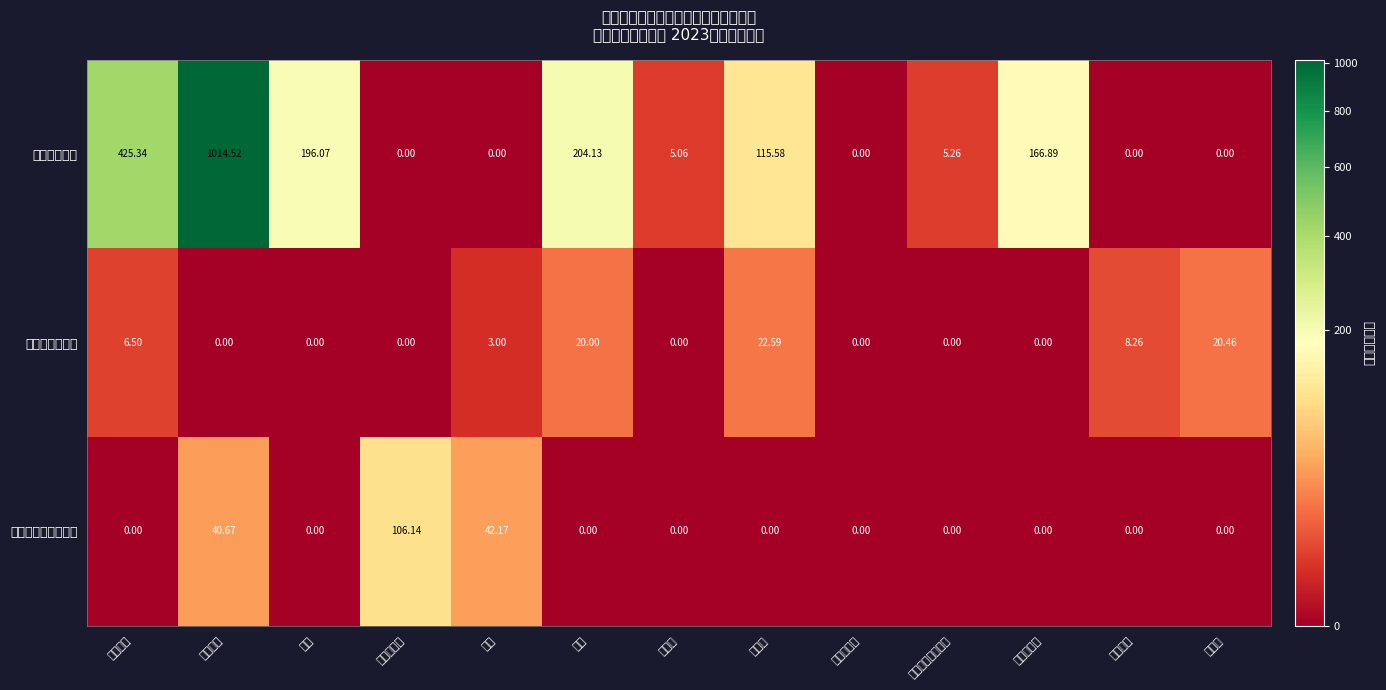

What is the total value across all series at 水费?

45.2